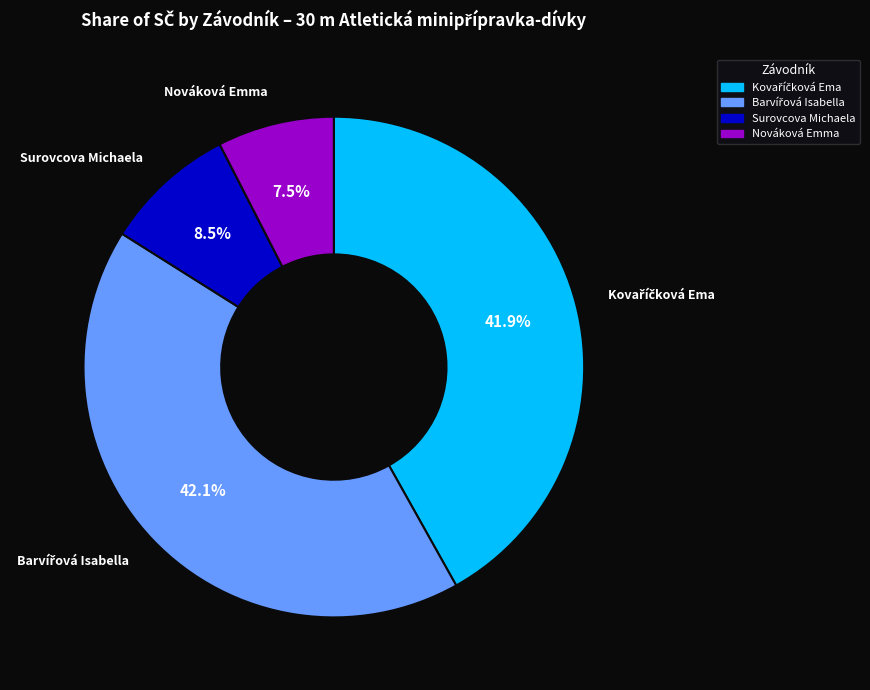

How many slices are in this pie chart?

4